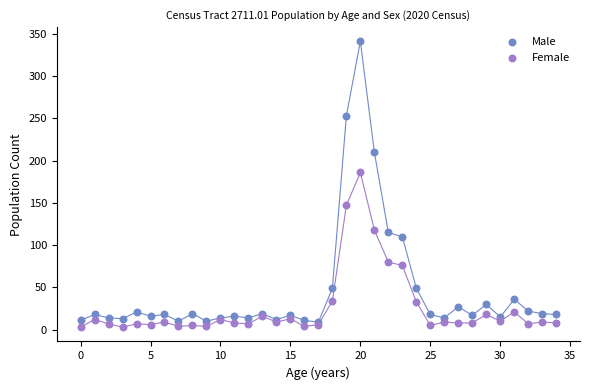

Across all series, what Y value is closest to 172?

186